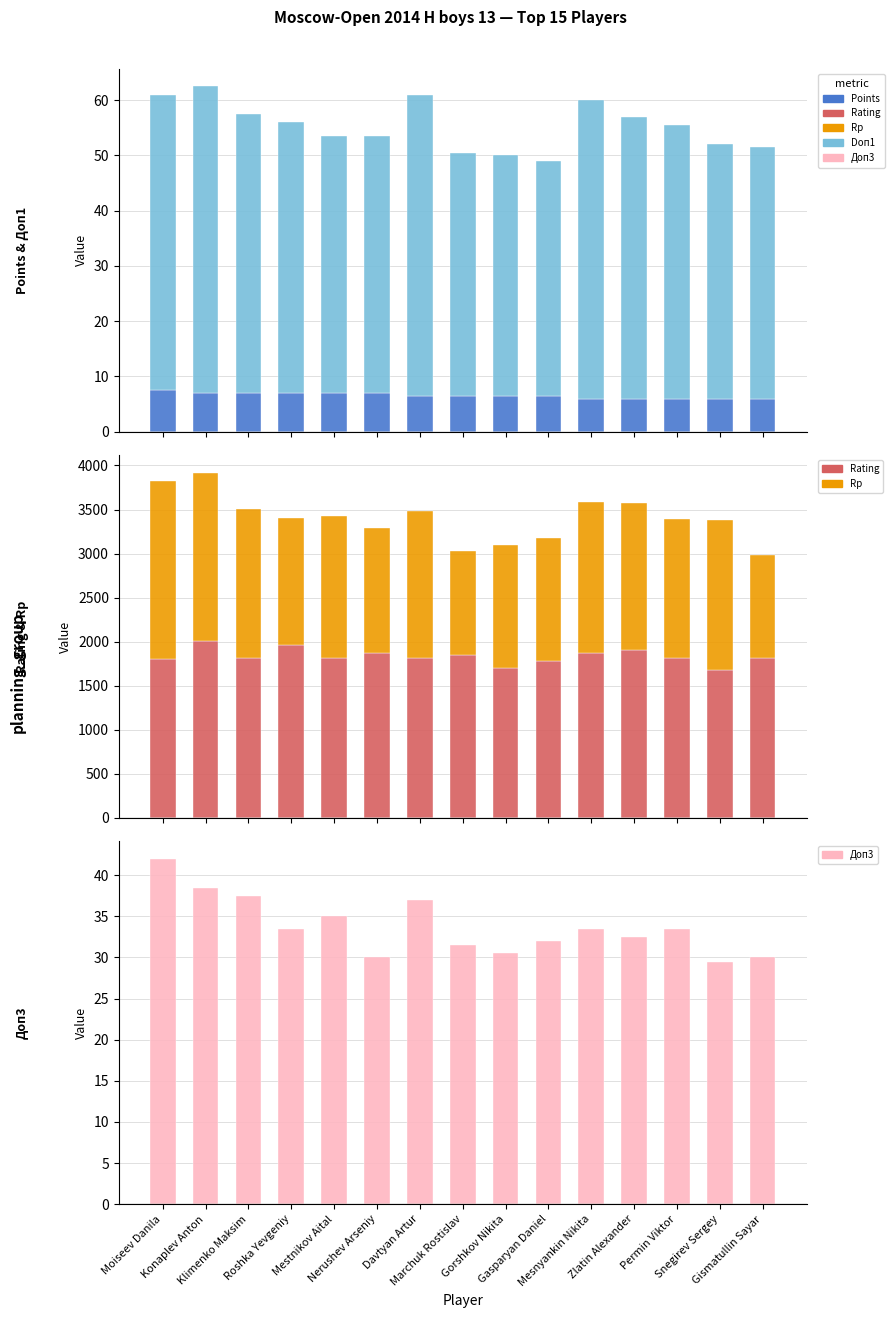

Between Permin Viktor and Marchuk Rostislav, which is larger?

Marchuk Rostislav